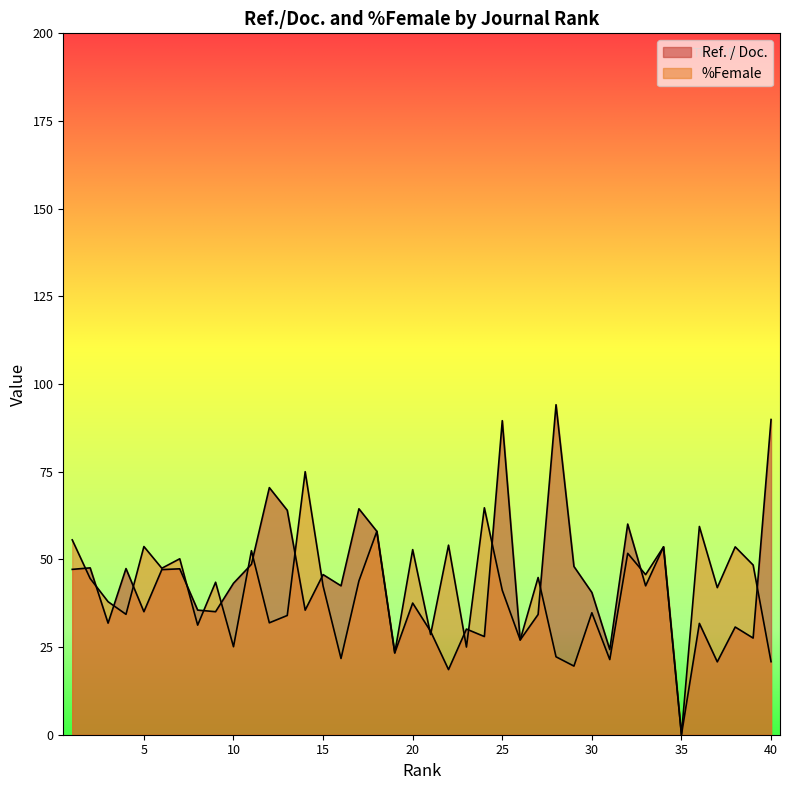

What is the value of the %Female point at the 19th from the left?

23.3